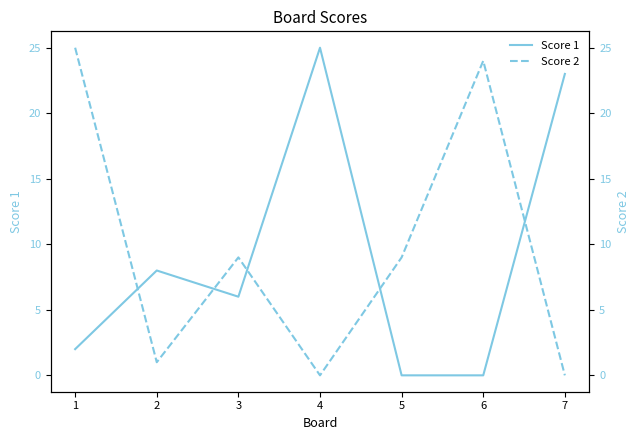

The Score 1 series shows 3 at 1. True or false?

False